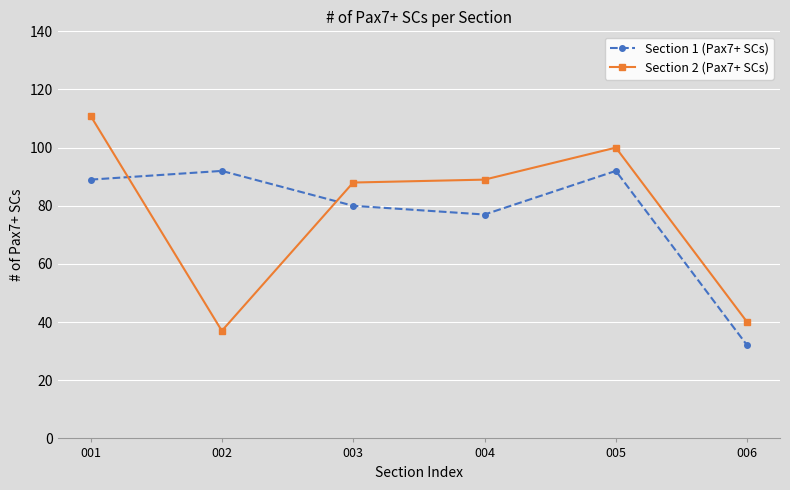

What is the minimum value shown in the chart?

32